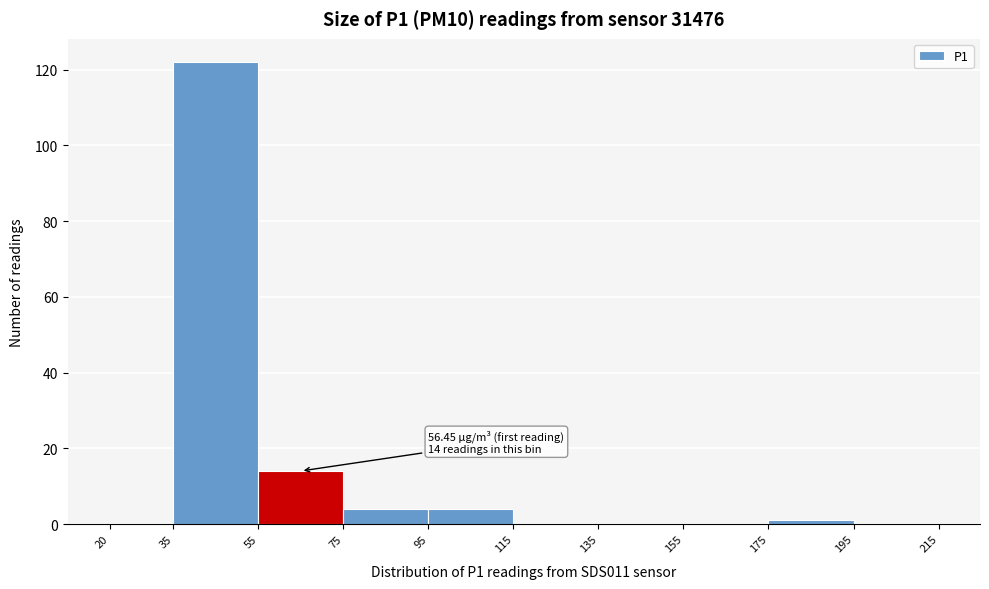

Over which range of the x-axis is the bar tallest?

35 to 55